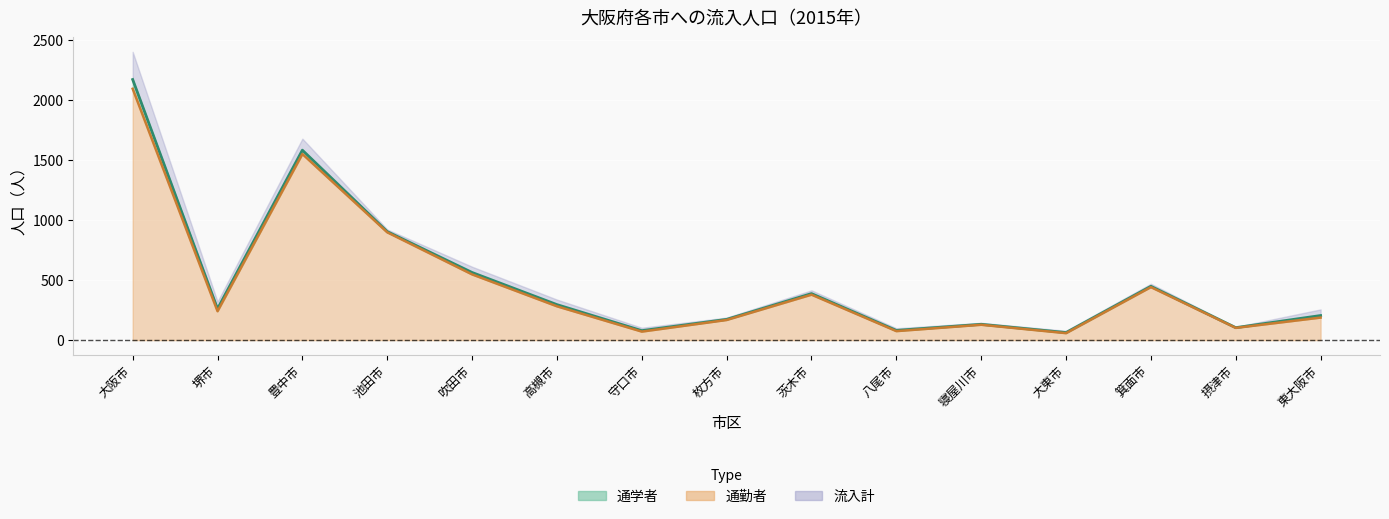

True or false: 流入計 and 通勤者（line） intersect in this chart.

False